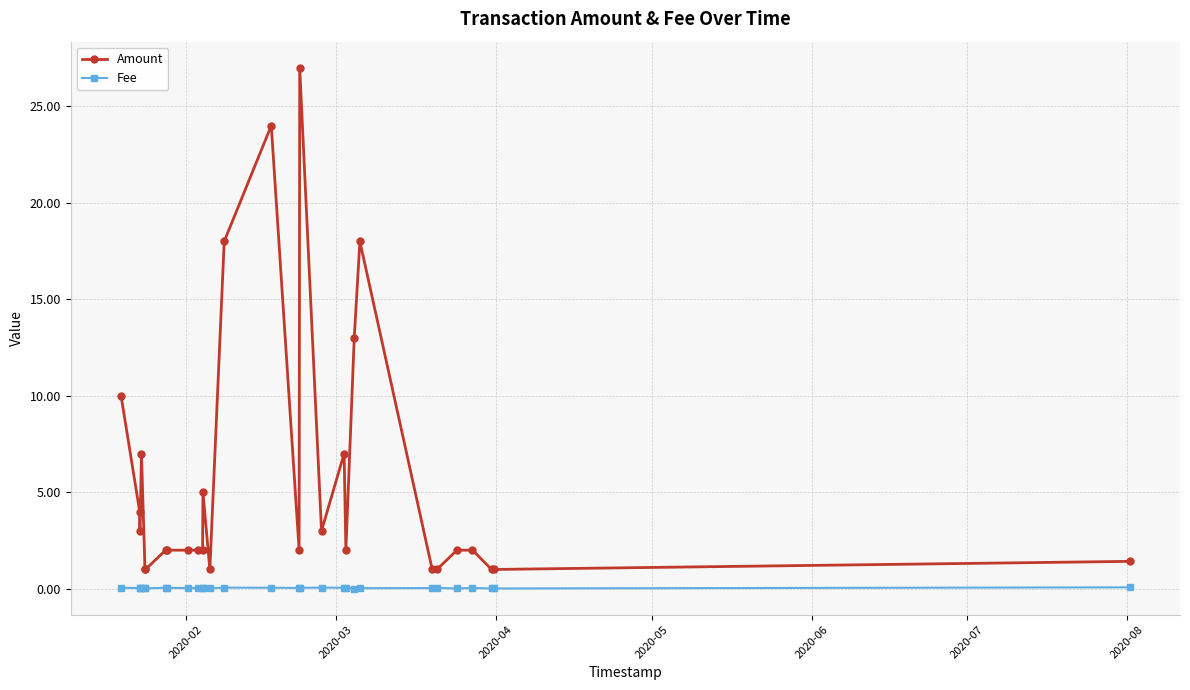

How many distinct data groups are displayed?

2